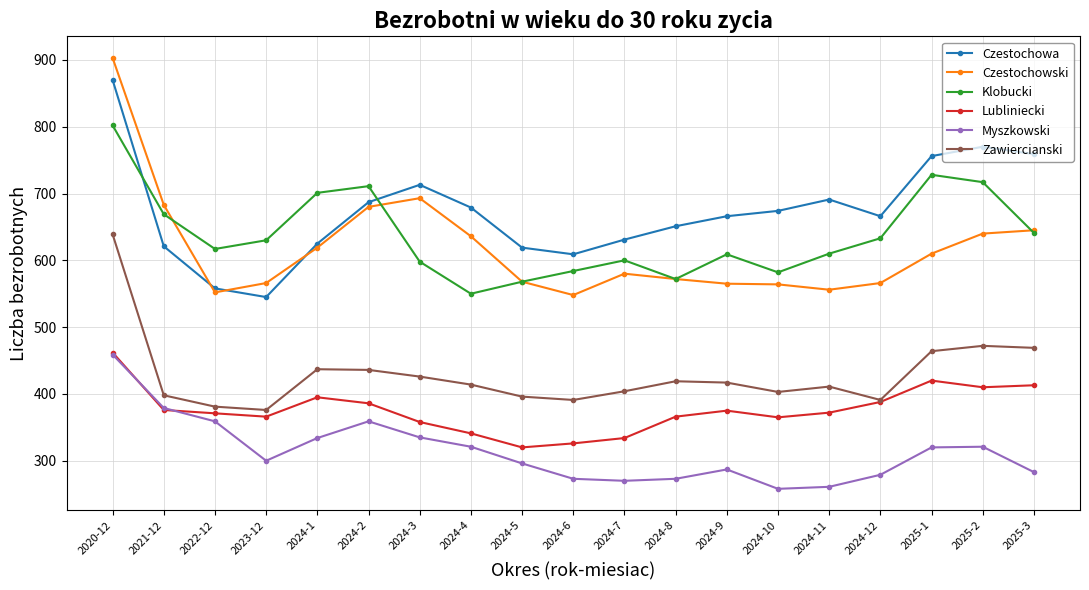

At which label does Czestochowski first exceed 580?

2020-12